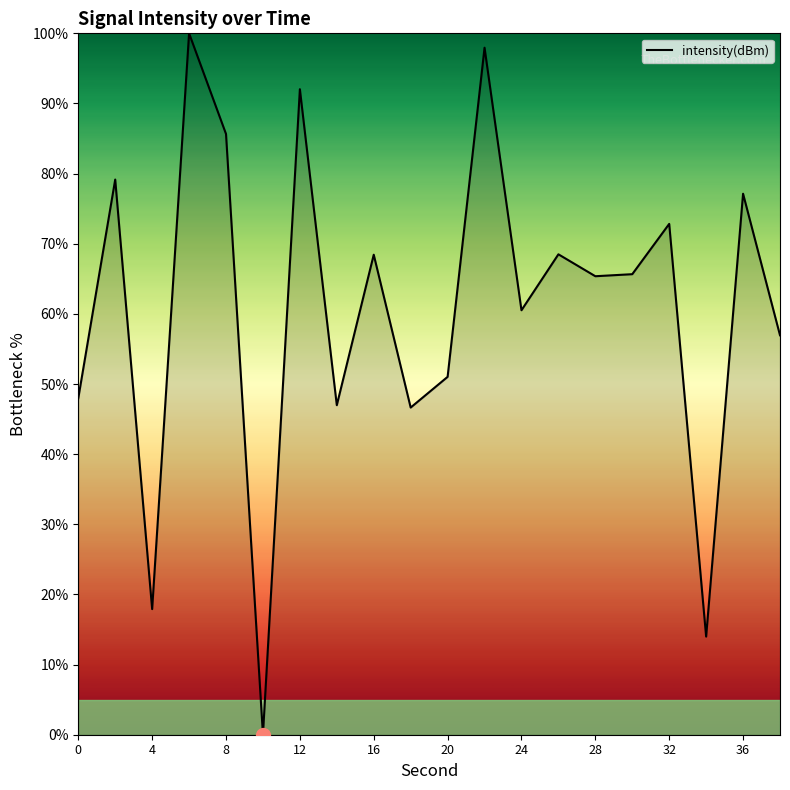

What is the maximum value shown in the chart?

100.0